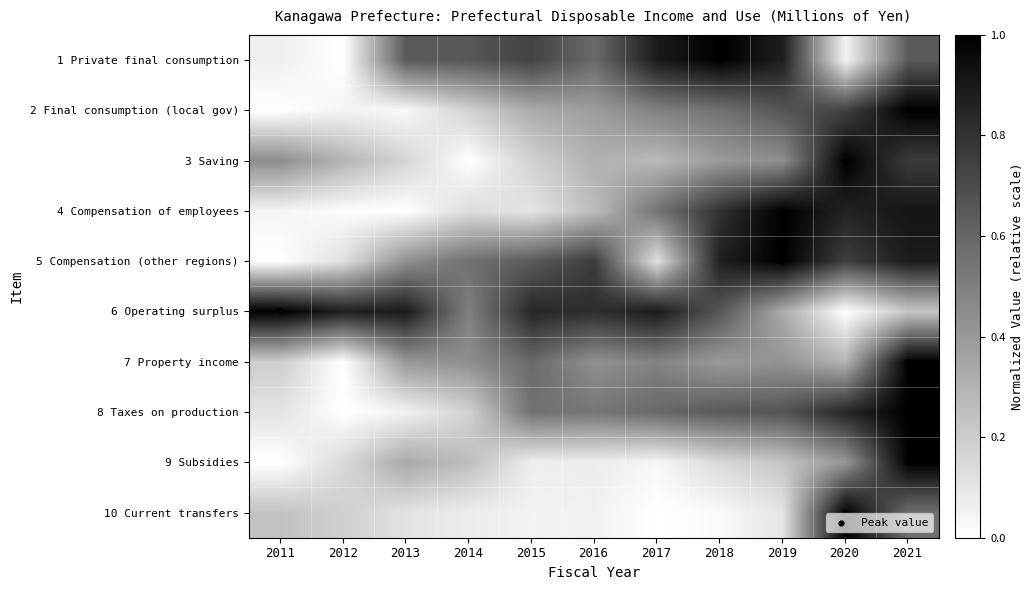

Reading left to right, list all the values displayed in this chart.

1 Private final consumption: 2011=0.1	2012=0.0	2013=0.6	2014=0.7	2015=0.7	2016=0.6	2017=0.9	2018=1.0	2019=0.9	2020=0.0	2021=0.6
2 Final consumption (local gov): 2011=0.0	2012=0.0	2013=0.0	2014=0.2	2015=0.3	2016=0.4	2017=0.5	2018=0.6	2019=0.7	2020=0.7	2021=1.0
3 Saving: 2011=0.4	2012=0.3	2013=0.2	2014=0.0	2015=0.2	2016=0.3	2017=0.3	2018=0.4	2019=0.4	2020=1.0	2021=0.8
4 Compensation of employees: 2011=0.0	2012=0.0	2013=0.0	2014=0.1	2015=0.1	2016=0.3	2017=0.5	2018=0.8	2019=1.0	2020=0.9	2021=0.9
5 Compensation (other regions): 2011=0.0	2012=0.1	2013=0.4	2014=0.6	2015=0.6	2016=0.8	2017=0.1	2018=0.9	2019=1.0	2020=0.8	2021=0.9
6 Operating surplus: 2011=1.0	2012=0.9	2013=0.9	2014=0.5	2015=0.8	2016=0.8	2017=0.9	2018=0.7	2019=0.3	2020=0.0	2021=0.2
7 Property income: 2011=0.2	2012=0.0	2013=0.4	2014=0.4	2015=0.6	2016=0.4	2017=0.5	2018=0.4	2019=0.4	2020=0.3	2021=1.0
8 Taxes on production: 2011=0.1	2012=0.0	2013=0.1	2014=0.2	2015=0.6	2016=0.5	2017=0.6	2018=0.6	2019=0.7	2020=0.8	2021=1.0
9 Subsidies: 2011=0.0	2012=0.1	2013=0.3	2014=0.3	2015=0.1	2016=0.1	2017=0.0	2018=0.2	2019=0.2	2020=0.4	2021=1.0
10 Current transfers: 2011=0.2	2012=0.2	2013=0.1	2014=0.1	2015=0.1	2016=0.1	2017=0.0	2018=0.0	2019=0.1	2020=1.0	2021=0.6